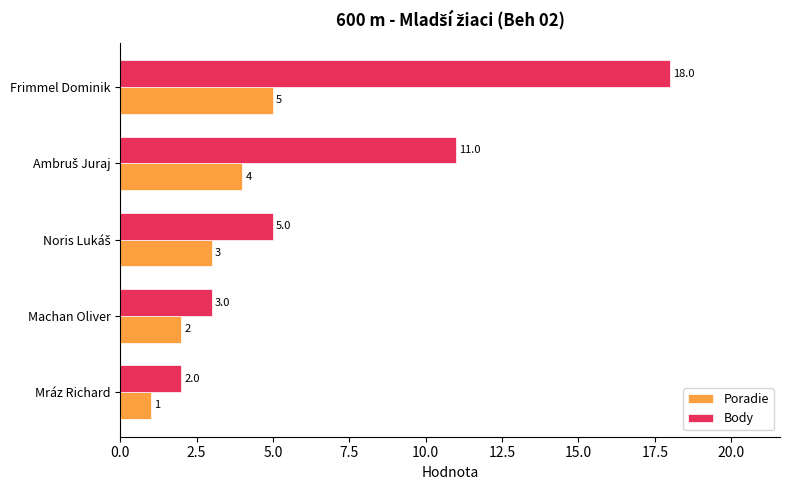

How many Poradie values are between 2 and 4?

3